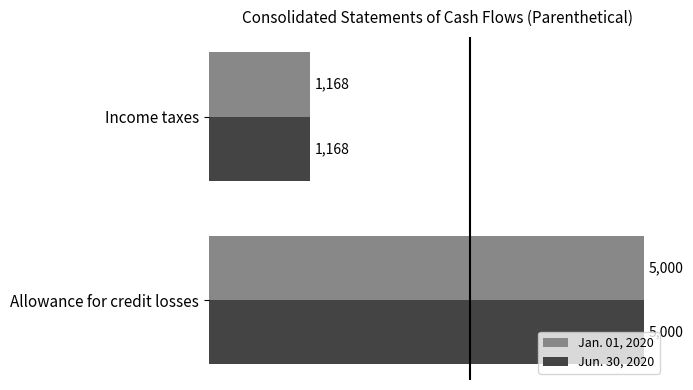

What is the total value across all series at Allowance for credit losses?

10000